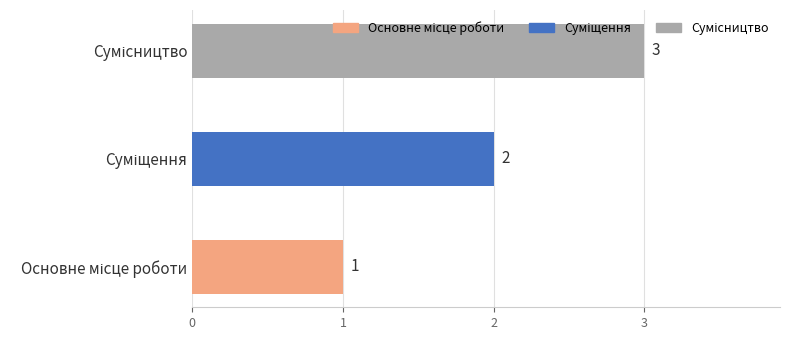

How many values are between 1 and 3?

3